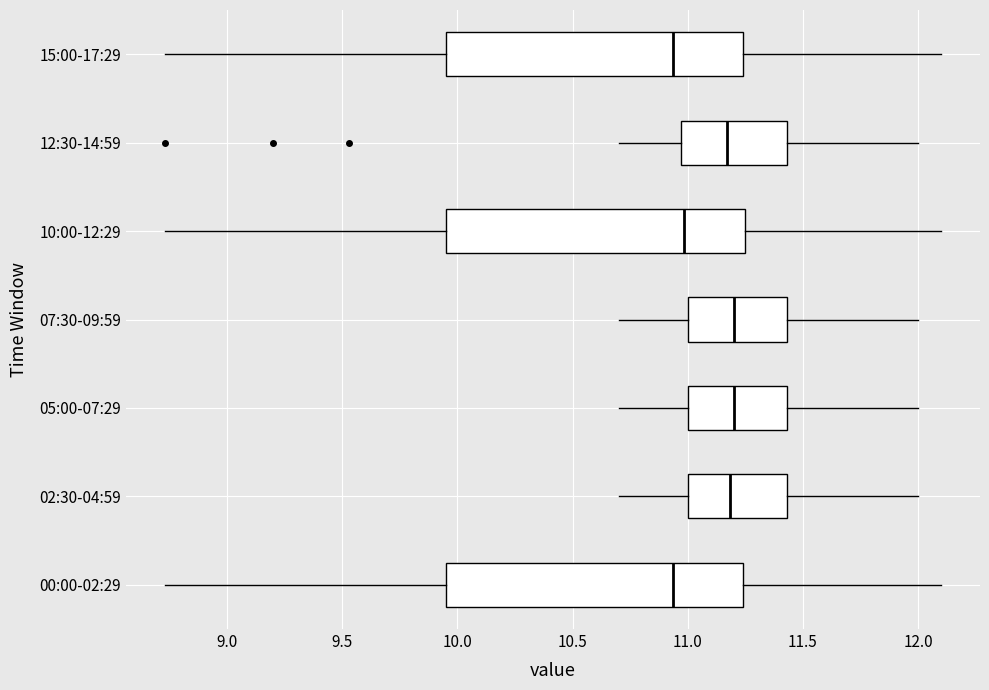

Reading bottom to top, read every box against the x-axis: the position of its median line, the range the box covers, and the ends of its whiskers. The values are not printed on the chart, so give them approximately, as read against the axis.

00:00-02:29: median 10.95, box 9.95 to 11.25, whiskers 8.75 to 12.10
02:30-04:59: median 11.20, box 11.00 to 11.45, whiskers 10.70 to 12.00
05:00-07:29: median 11.20, box 11.00 to 11.45, whiskers 10.70 to 12.00
07:30-09:59: median 11.20, box 11.00 to 11.45, whiskers 10.70 to 12.00
10:00-12:29: median 11.00, box 9.95 to 11.25, whiskers 8.75 to 12.10
12:30-14:59: median 11.15, box 10.95 to 11.45, whiskers 10.70 to 12.00
15:00-17:29: median 10.95, box 9.95 to 11.25, whiskers 8.75 to 12.10